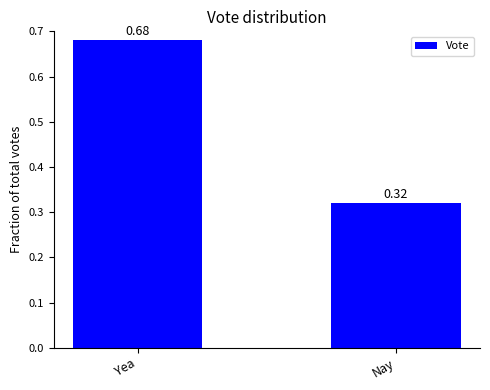

What position from the left is Yea?

1